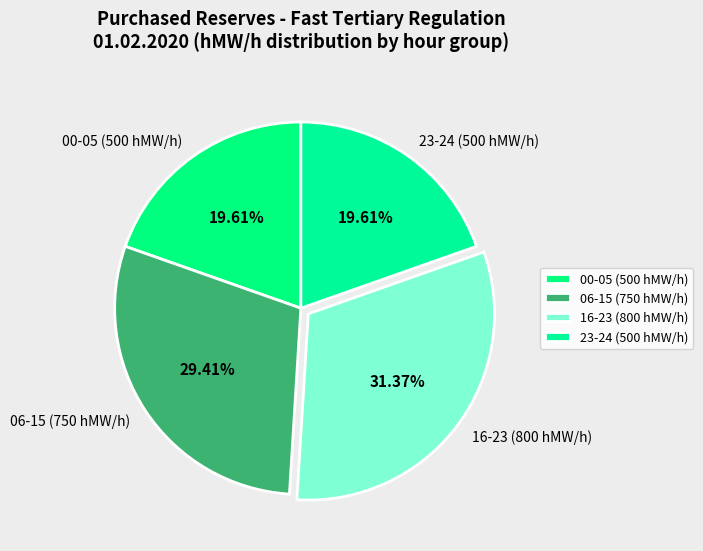

What is the largest slice in the pie chart?

16-23 (800 hMW/h)